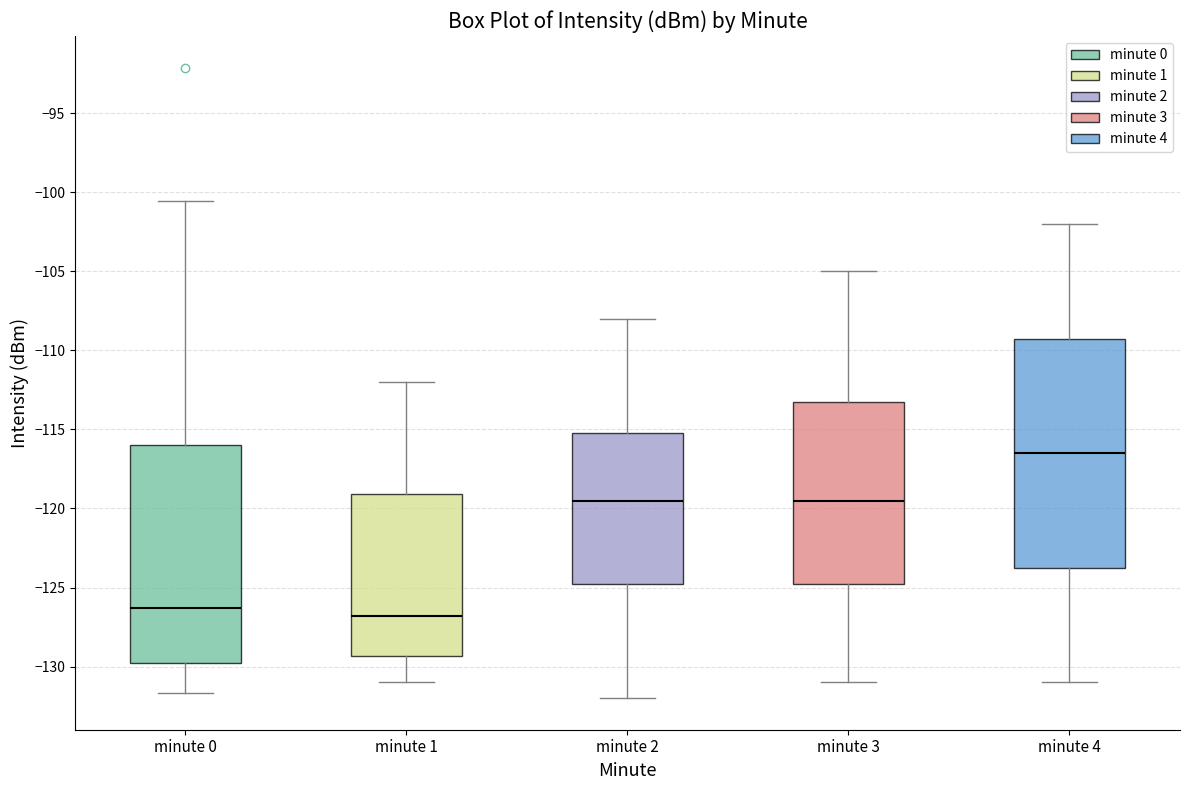

Where is the upper edge of the box for minute 0 on the y-axis? The values are not printed on the chart, so give them approximately, as read against the axis.

-116.0